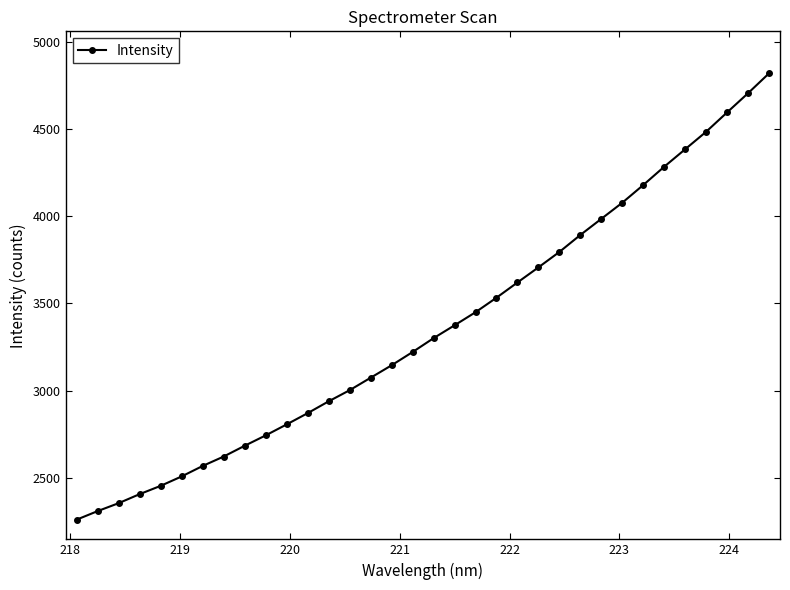

What is the value of the 10th point from the left?

2743.2